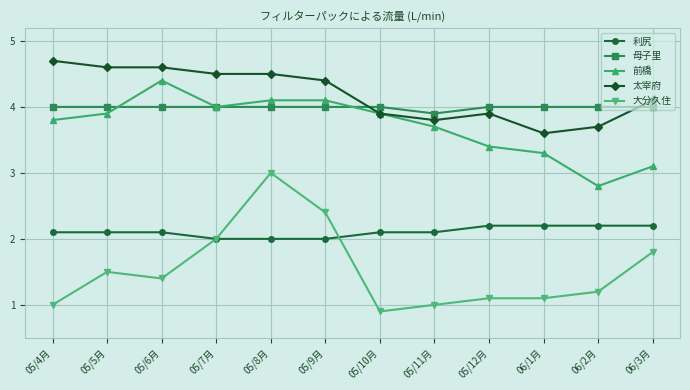

Reading right to left, extract all data points from this chart.

利尻: 2.2	2.2	2.2	2.2	2.1	2.1	2.0	2.0	2.0	2.1	2.1	2.1
母子里: 4.0	4.0	4.0	4.0	3.9	4.0	4.0	4.0	4.0	4.0	4.0	4.0
前橋: 3.1	2.8	3.3	3.4	3.7	3.9	4.1	4.1	4.0	4.4	3.9	3.8
太宰府: 4.1	3.7	3.6	3.9	3.8	3.9	4.4	4.5	4.5	4.6	4.6	4.7
大分久住: 1.8	1.2	1.1	1.1	1.0	0.9	2.4	3.0	2.0	1.4	1.5	1.0